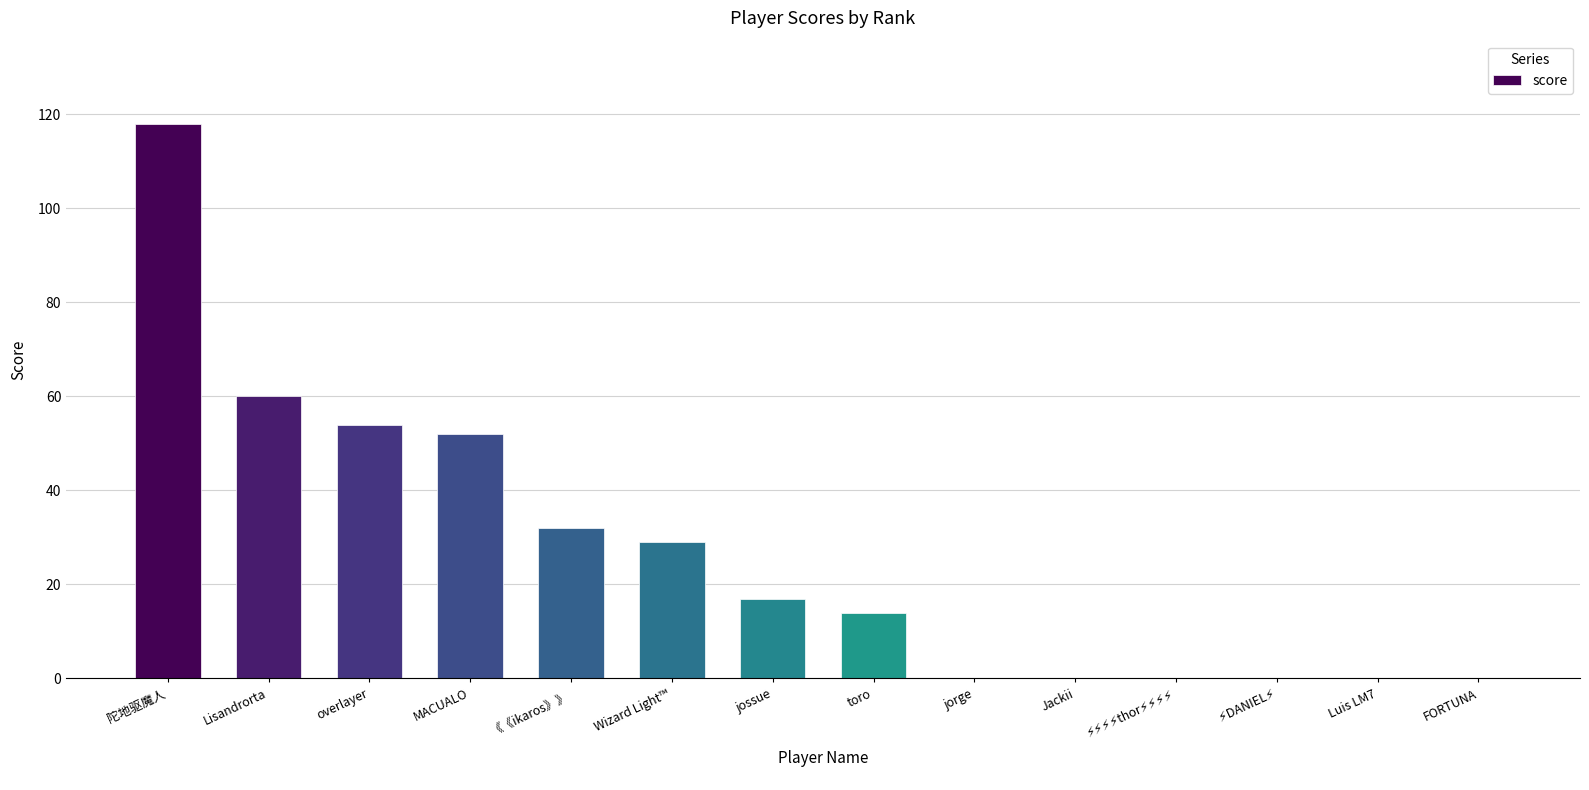

Reading left to right, what are all the values shown in this chart?

118	60	54	52	32	29	17	14	0	0	0	0	0	0